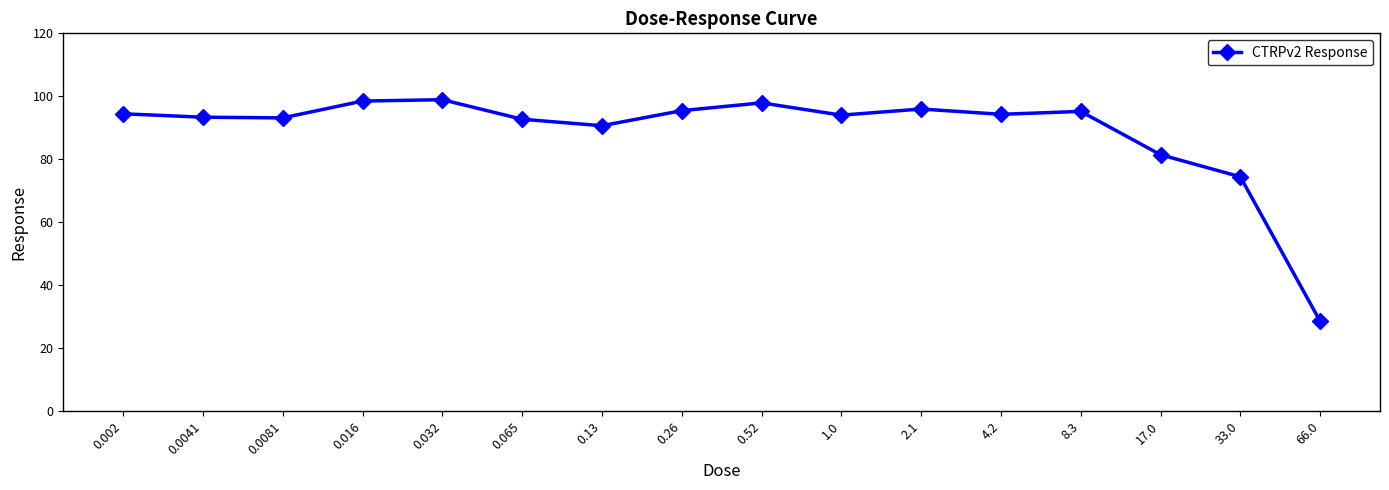

How many series are shown in this chart?

1